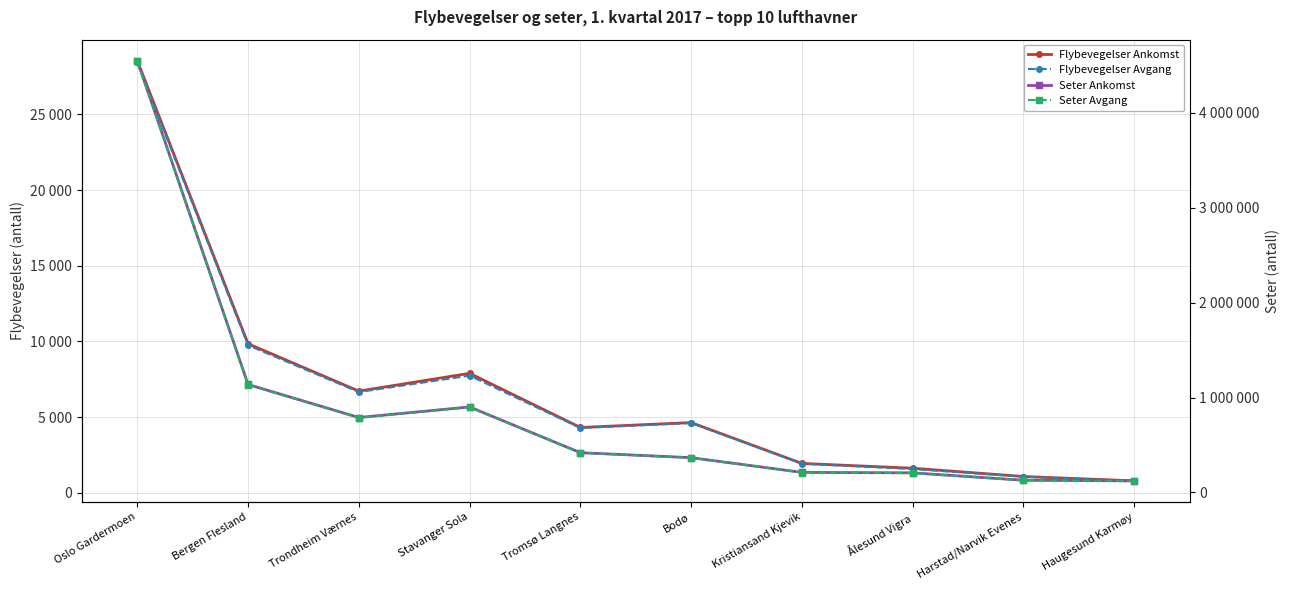

Which series has the largest total across all categories?

Seter Ankomst